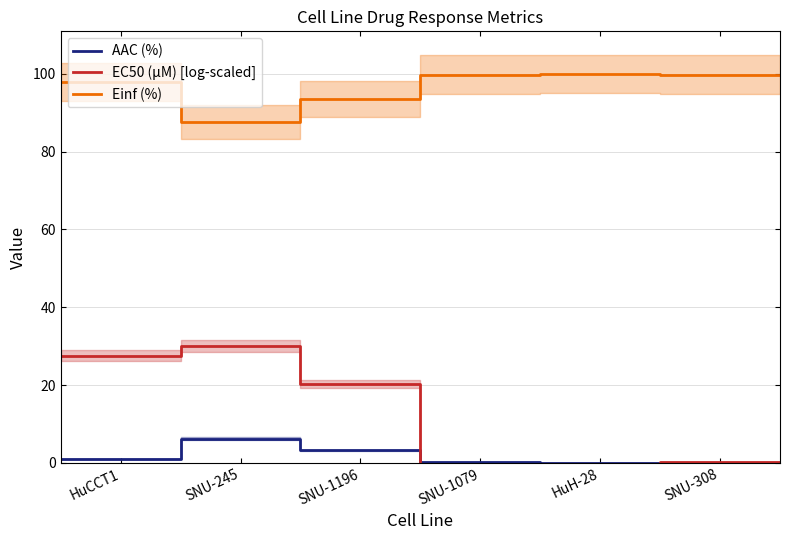

How many distinct data groups are displayed?

3